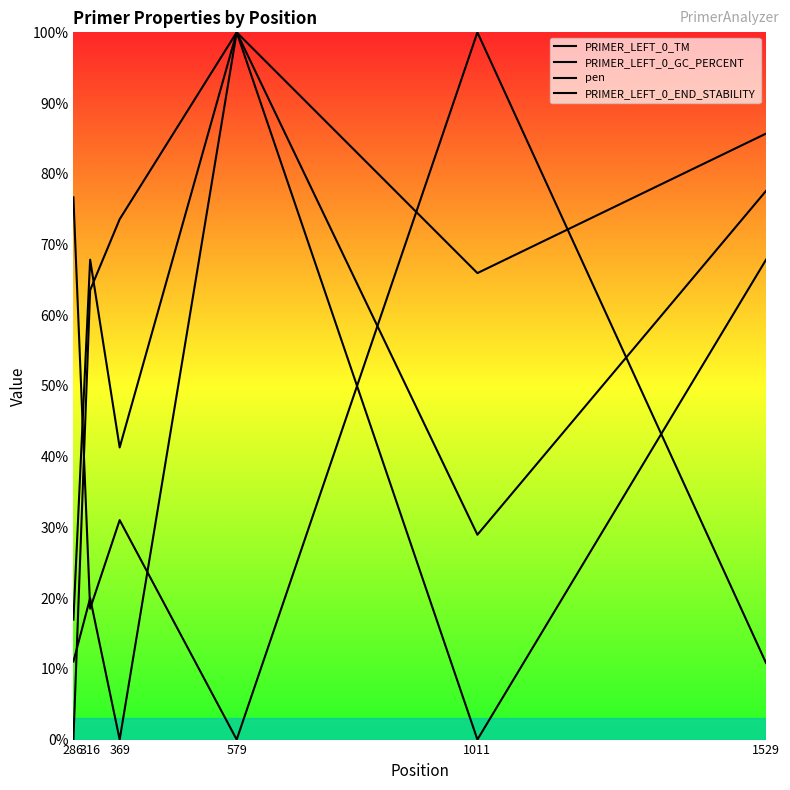

Reading left to right, list all the values displayed in this chart.

PRIMER_LEFT_0_TM: 0.0	63.5	73.6	100.0	66.0	85.7
PRIMER_LEFT_0_GC_PERCENT: 17.0	67.9	41.3	100.0	0.0	67.9
pen: 76.7	18.5	31.0	0.0	100.0	10.8
PRIMER_LEFT_0_END_STABILITY: 11.0	20.0	0.0	100.0	29.0	77.6